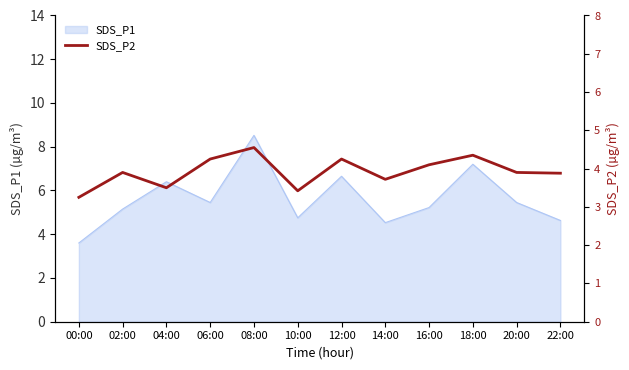

Rank the categories by value from lowest to highest.

00:00, 10:00, 04:00, 14:00, 22:00, 02:00, 20:00, 16:00, 06:00, 12:00, 18:00, 08:00